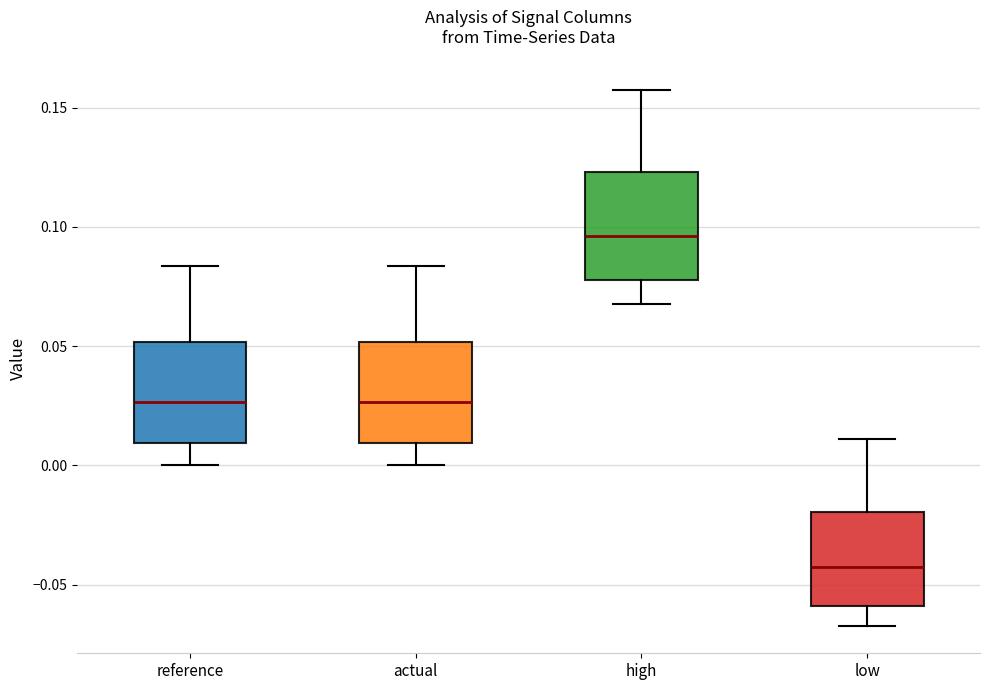

Where is the lower edge of the box for actual on the y-axis? The values are not printed on the chart, so give them approximately, as read against the axis.

0.010